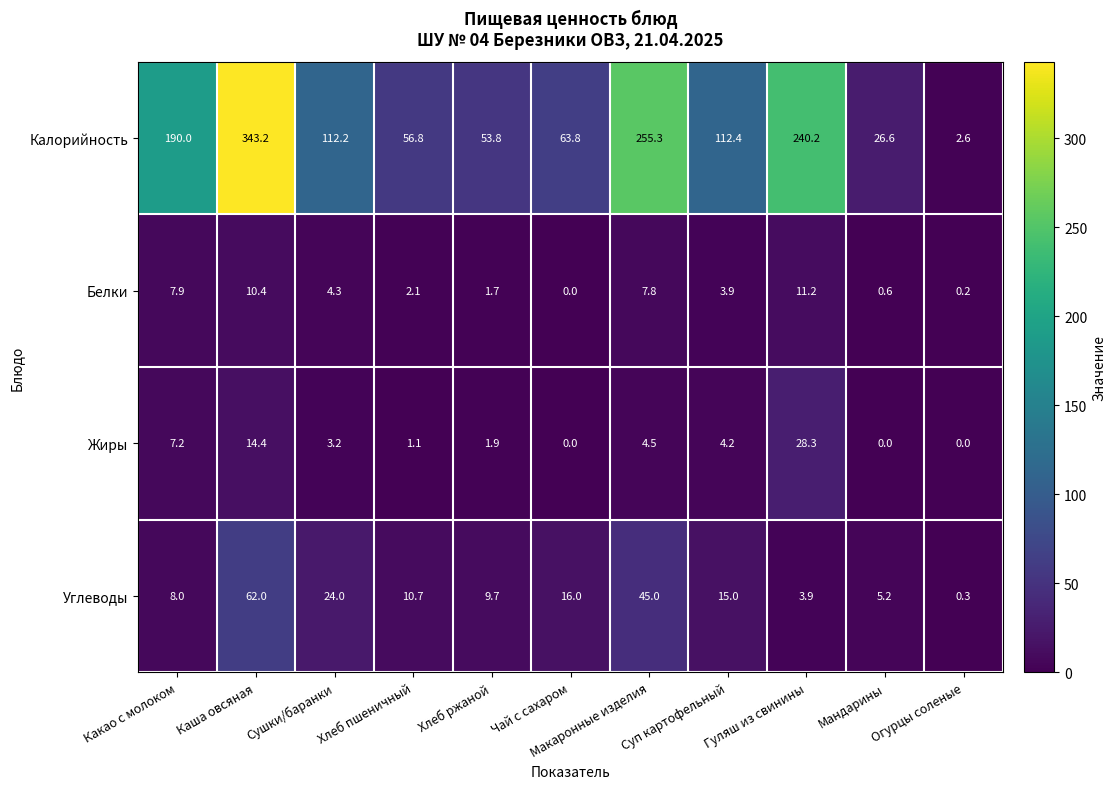

At how many categories does at least one series exceed 138?

4